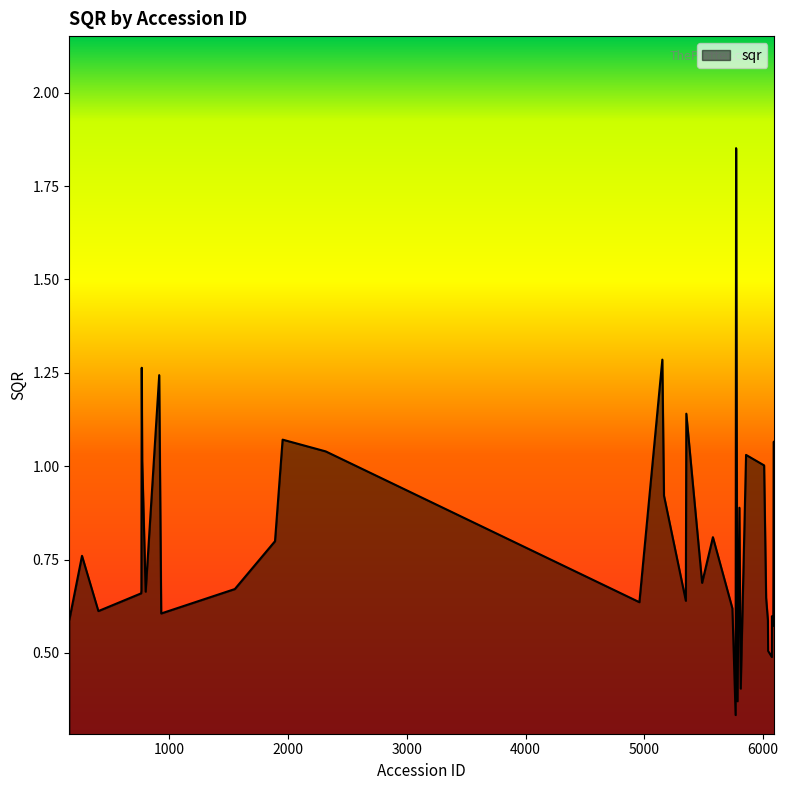

What is the difference between the maximum and minimum values?

1.5